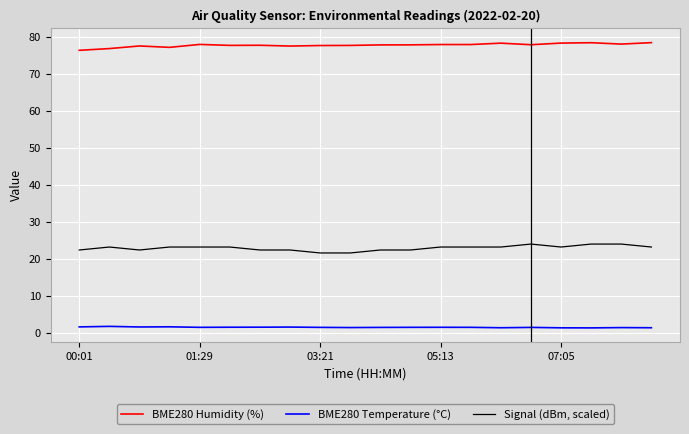

Which series has the largest total across all categories?

BME280 Humidity (%)